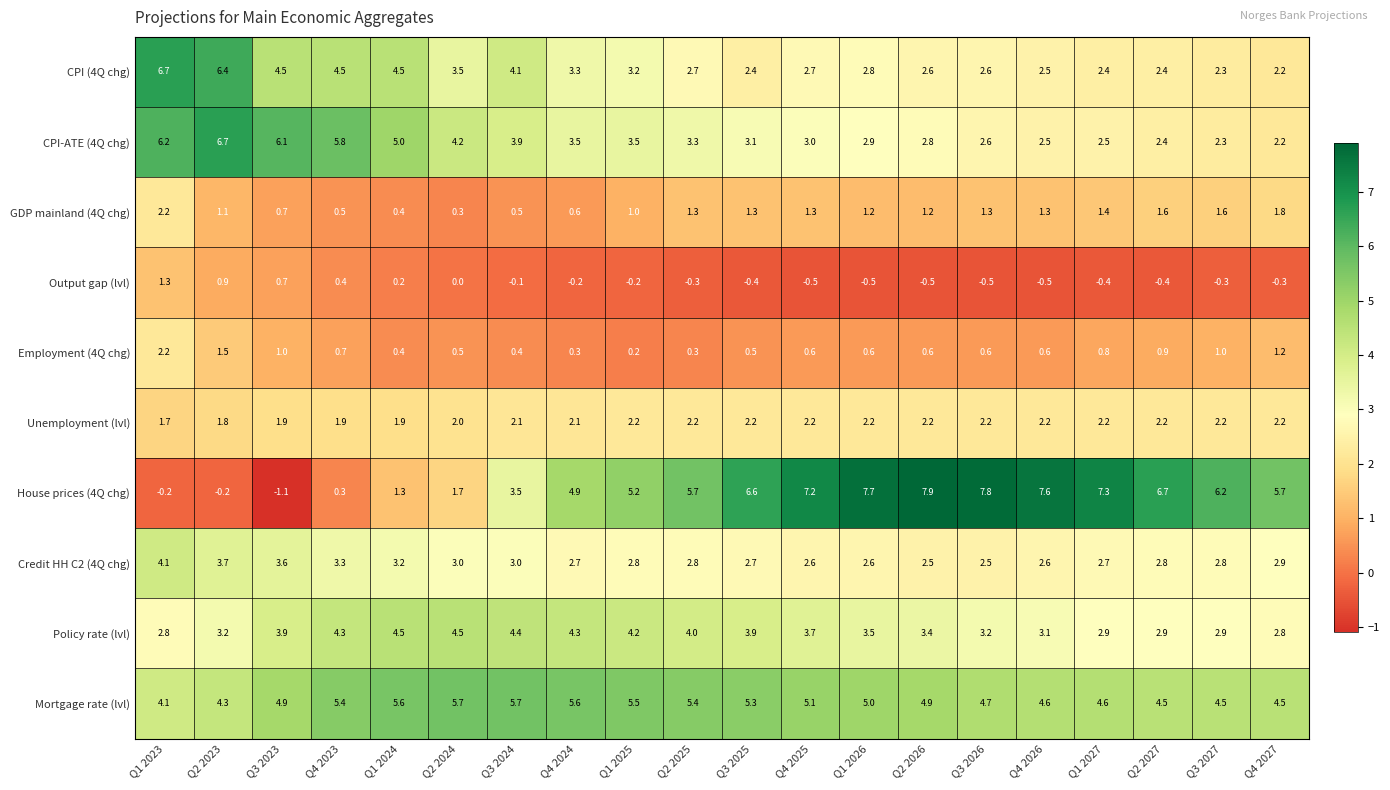

Which series has the widest spread of values?

House prices (4Q chg)